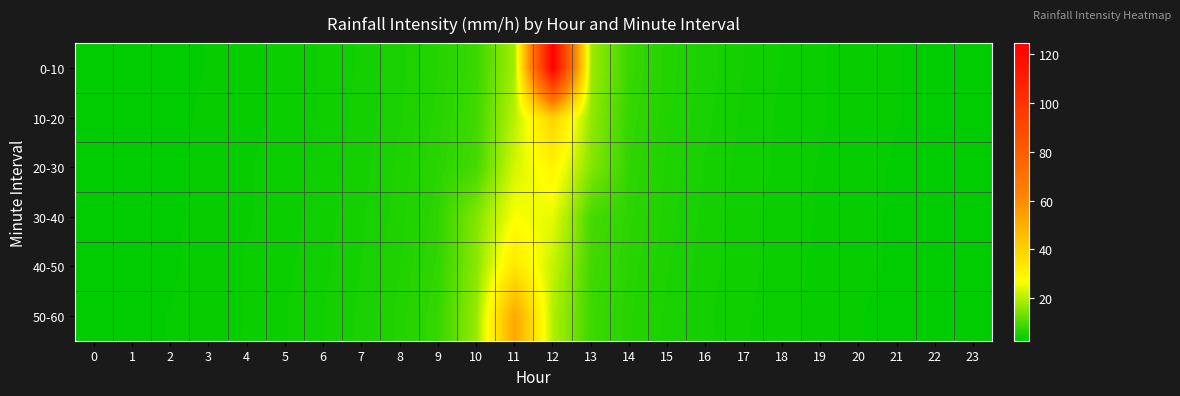

Reading left to right, list all the values displayed in this chart.

0-10: 0=2.6	1=2.7	2=2.9	3=3.1	4=3.4	5=3.7	6=4.1	7=4.6	8=5.3	9=6.4	10=8.3	11=18.6	12=124.6	13=17.8	14=8.1	15=6.2	16=5.2	17=4.5	18=4.0	19=3.6	20=3.3	21=3.1	22=2.9	23=2.7
10-20: 0=2.6	1=2.8	2=2.9	3=3.2	4=3.4	5=3.7	6=4.1	7=4.7	8=5.4	9=6.6	10=8.8	11=20.5	12=40.1	13=16.6	14=7.7	15=6.0	16=5.1	17=4.4	18=3.9	19=3.6	20=3.3	21=3.1	22=2.9	23=2.7
20-30: 0=2.6	1=2.8	2=3.0	3=3.2	4=3.5	5=3.8	6=4.2	7=4.8	8=5.6	9=6.9	10=9.3	11=23.0	12=29.8	13=15.5	14=7.3	15=5.8	16=4.9	17=4.3	18=3.9	19=3.5	20=3.3	21=3.0	22=2.8	23=2.7
30-40: 0=2.7	1=2.8	2=3.0	3=3.2	4=3.5	5=3.8	6=4.3	7=4.9	8=5.7	9=7.2	10=15.1	11=26.9	12=24.8	13=9.5	14=7.0	15=5.7	16=4.8	17=4.2	18=3.8	19=3.5	20=3.2	21=3.0	22=2.8	23=2.7
40-50: 0=2.7	1=2.9	2=3.0	3=3.3	4=3.6	5=3.9	6=4.4	7=5.0	8=5.9	9=7.5	10=16.0	11=33.8	12=21.6	13=9.0	14=6.7	15=5.5	16=4.7	17=4.2	18=3.8	19=3.4	20=3.2	21=3.0	22=2.8	23=2.6
50-60: 0=2.7	1=2.9	2=3.1	3=3.3	4=3.6	5=4.0	6=4.5	7=5.1	8=6.1	9=7.9	10=17.2	11=52.2	12=19.5	13=8.5	14=6.5	15=5.3	16=4.6	17=4.1	18=3.7	19=3.4	20=3.1	21=2.9	22=2.8	23=2.6